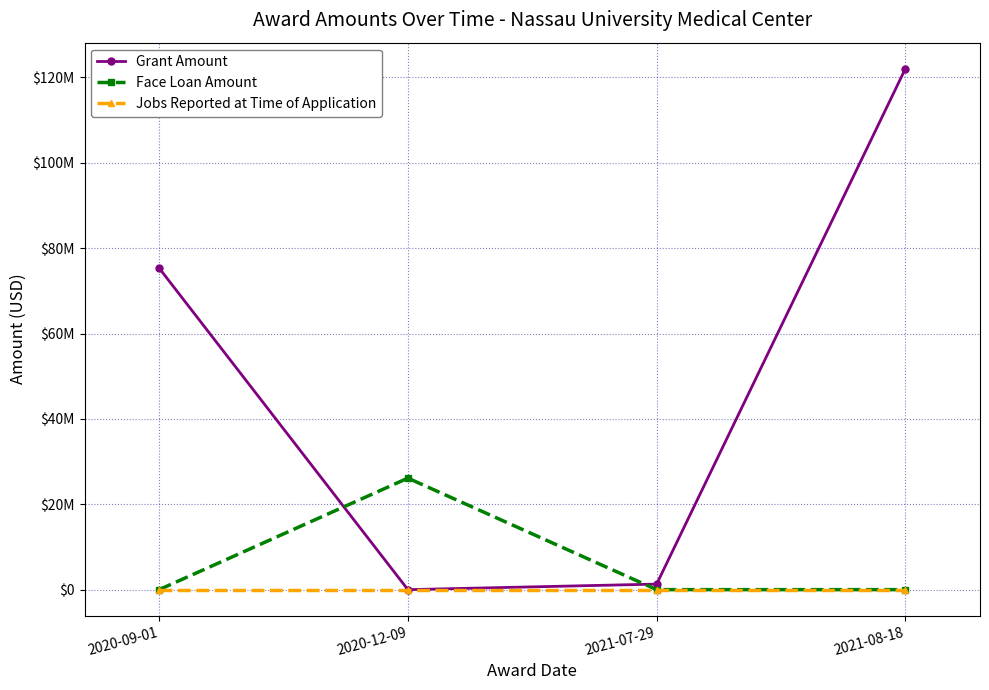

Reading left to right, transcribe all the data shown in this chart.

Grant Amount: 2020-09-01=75340417	2020-12-09=0	2021-07-29=1301929	2021-08-18=122058067
Face Loan Amount: 2020-09-01=0	2020-12-09=26130000	2021-07-29=0	2021-08-18=0
Jobs Reported at Time of Application: 2020-09-01=0	2020-12-09=0	2021-07-29=0	2021-08-18=0